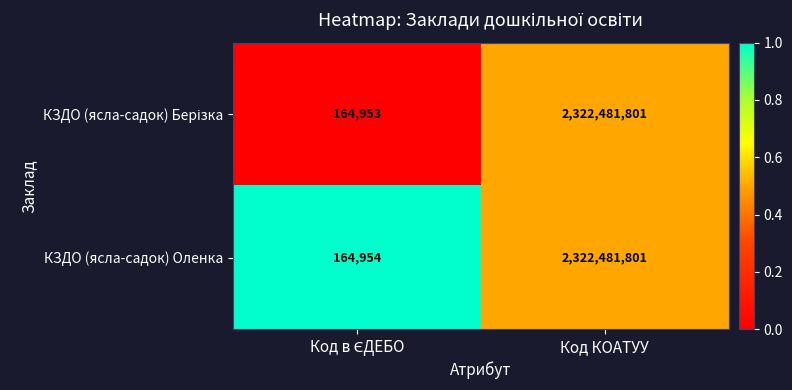

Which category has the highest value across all series?

Код КОАТУУ